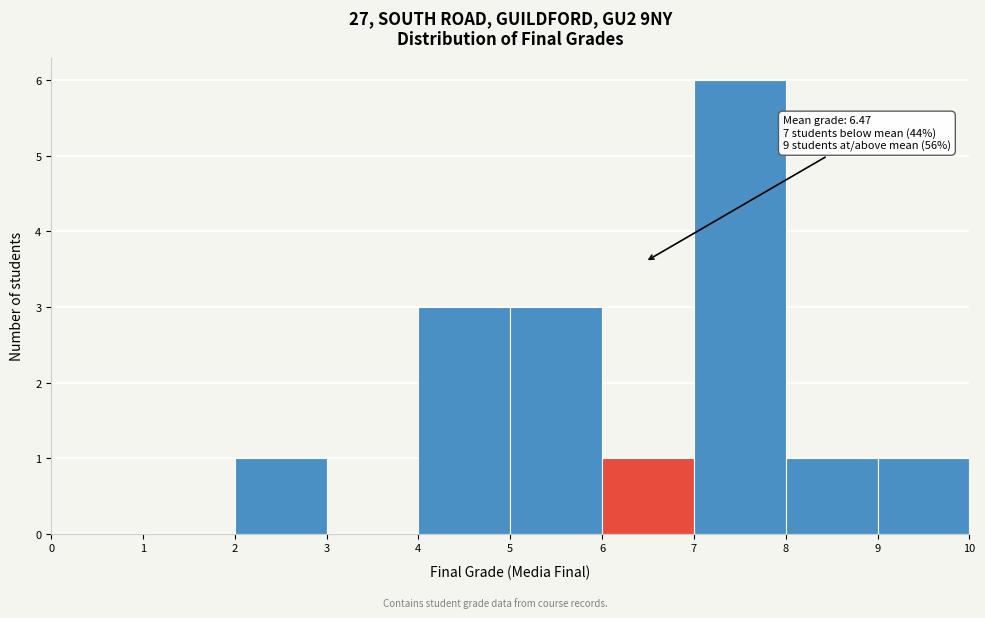

Which range on the x-axis has the tallest bar?

7 to 8